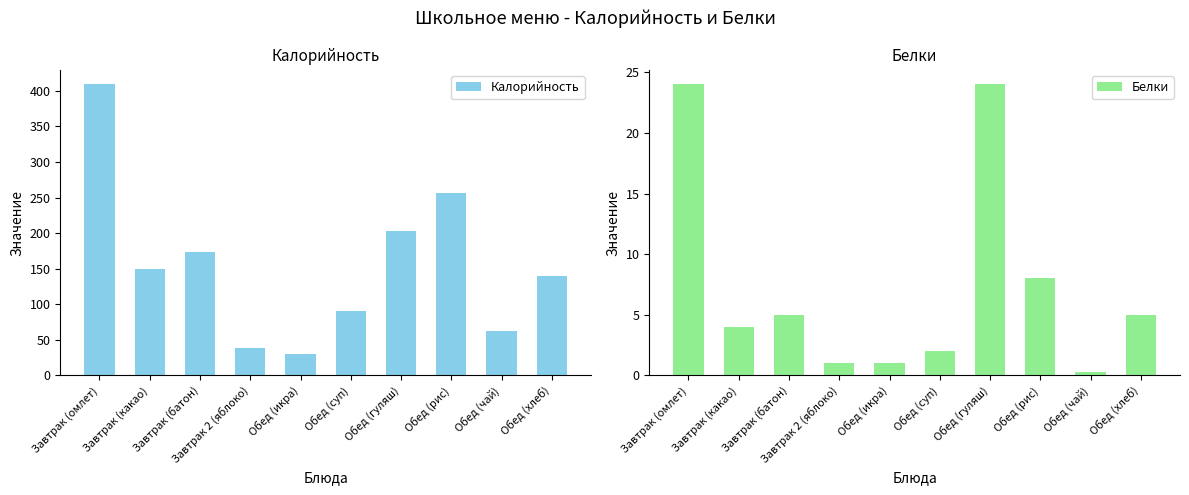

What is the sum of the Белки values at Завтрак (омлет) and Завтрак (батон)?

29.0